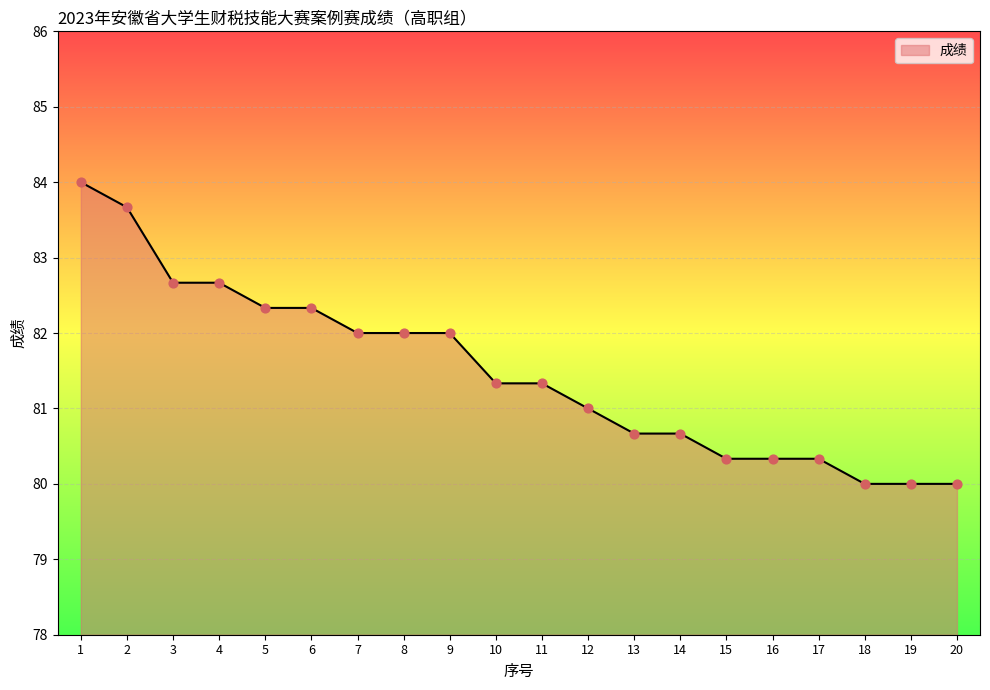

Approximately how many times larger is the value at 1 compared to 13?

1.0